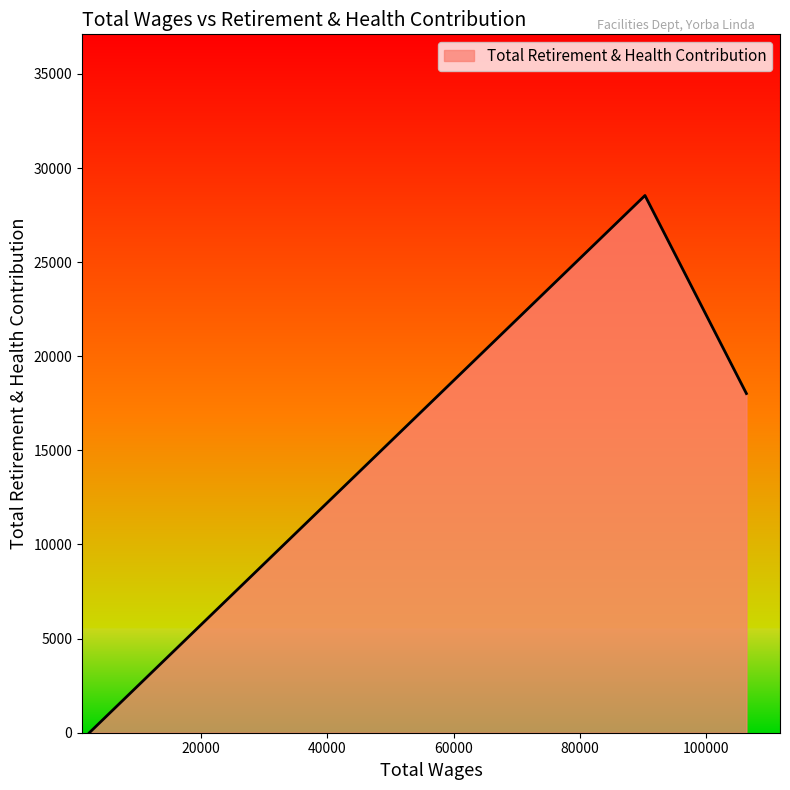

What is the average value?

15520